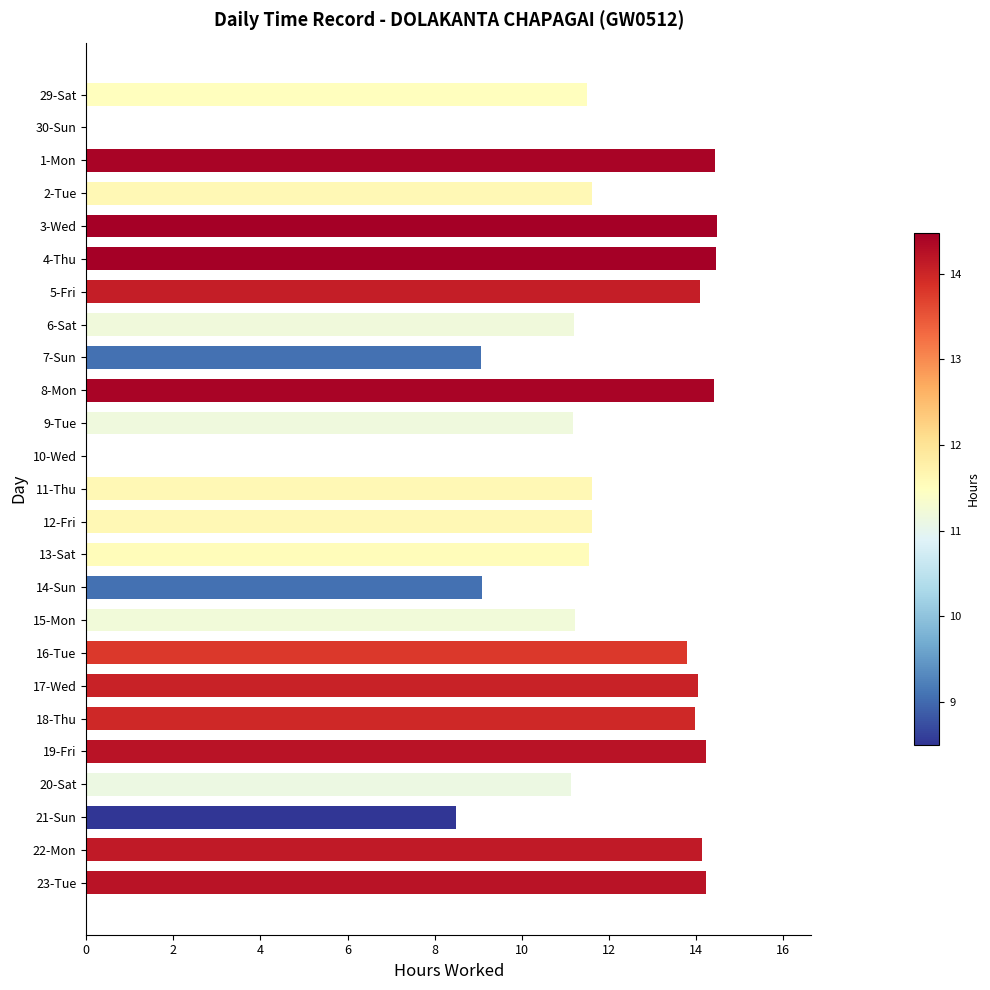

What is the sum of all values?

285.6